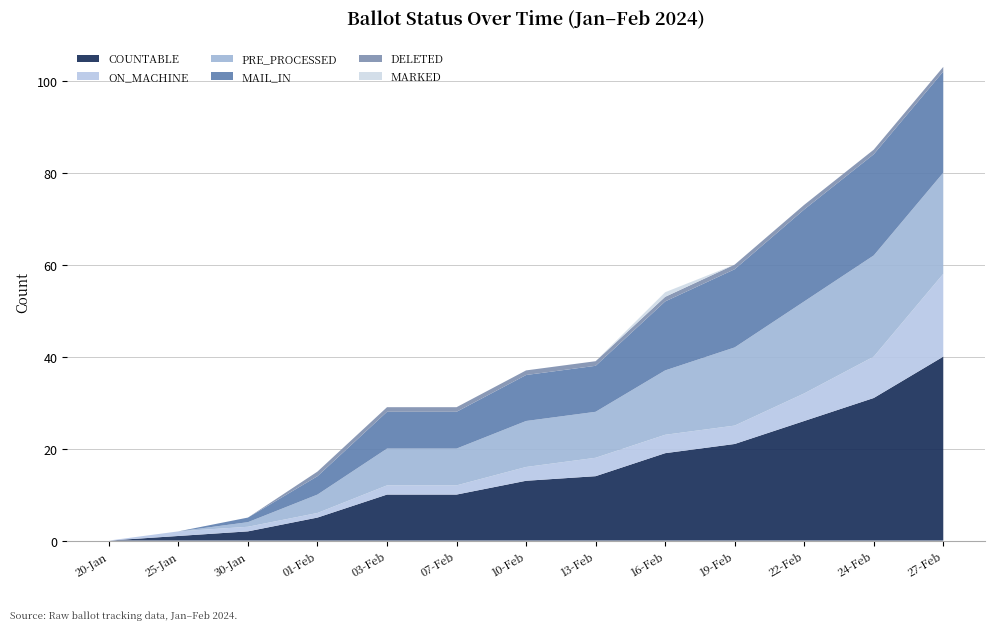

Reading left to right, list all the values displayed in this chart.

COUNTABLE: 20-Jan=0	25-Jan=1	30-Jan=2	01-Feb=5	03-Feb=10	07-Feb=10	10-Feb=13	13-Feb=14	16-Feb=19	19-Feb=21	22-Feb=26	24-Feb=31	27-Feb=40
ON_MACHINE: 20-Jan=0	25-Jan=1	30-Jan=1	01-Feb=1	03-Feb=2	07-Feb=2	10-Feb=3	13-Feb=4	16-Feb=4	19-Feb=4	22-Feb=6	24-Feb=9	27-Feb=18
PRE_PROCESSED: 20-Jan=0	25-Jan=0	30-Jan=1	01-Feb=4	03-Feb=8	07-Feb=8	10-Feb=10	13-Feb=10	16-Feb=14	19-Feb=17	22-Feb=20	24-Feb=22	27-Feb=22
MAIL_IN: 20-Jan=0	25-Jan=0	30-Jan=1	01-Feb=4	03-Feb=8	07-Feb=8	10-Feb=10	13-Feb=10	16-Feb=15	19-Feb=17	22-Feb=20	24-Feb=22	27-Feb=22
DELETED: 20-Jan=0	25-Jan=0	30-Jan=0	01-Feb=1	03-Feb=1	07-Feb=1	10-Feb=1	13-Feb=1	16-Feb=1	19-Feb=1	22-Feb=1	24-Feb=1	27-Feb=1
MARKED: 20-Jan=0	25-Jan=0	30-Jan=0	01-Feb=0	03-Feb=0	07-Feb=0	10-Feb=0	13-Feb=0	16-Feb=1	19-Feb=0	22-Feb=0	24-Feb=0	27-Feb=0